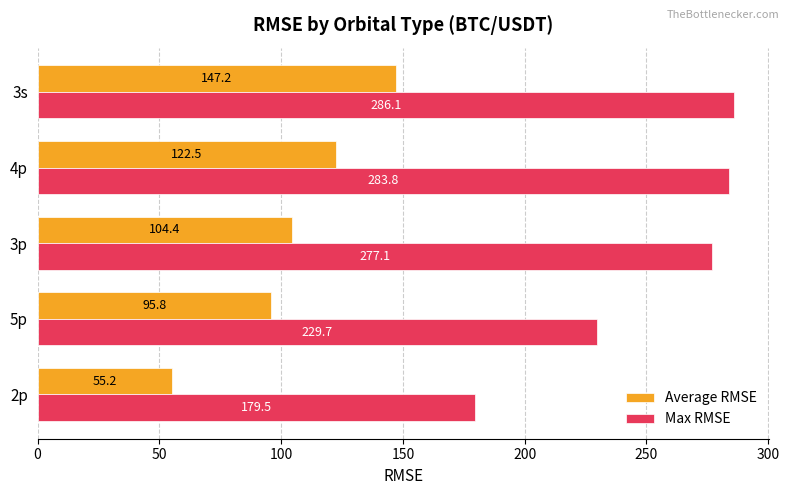

What is the spread (max minus min) of values at 2p?

124.3